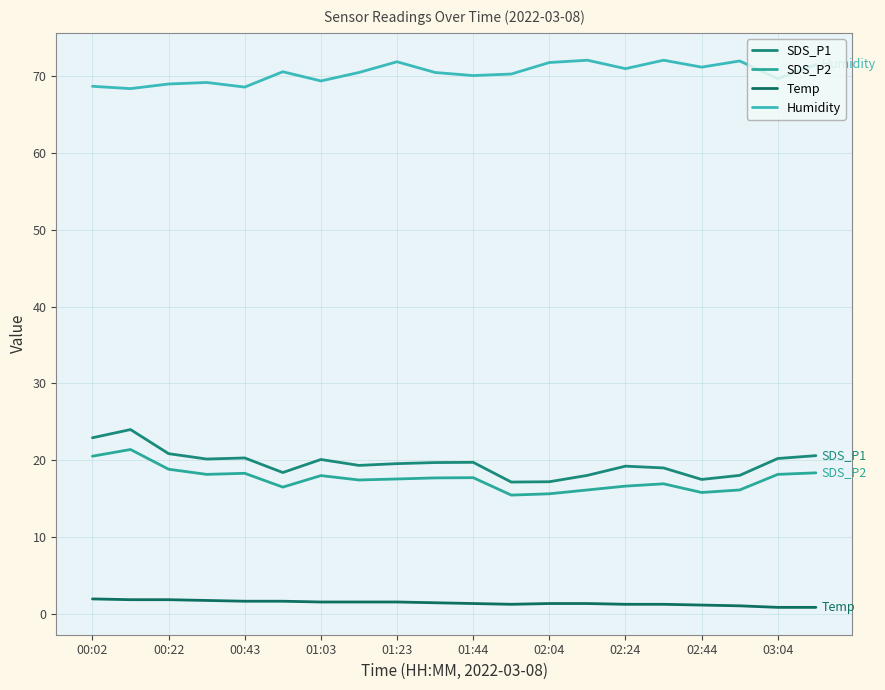

What is the minimum value for Humidity?

68.4